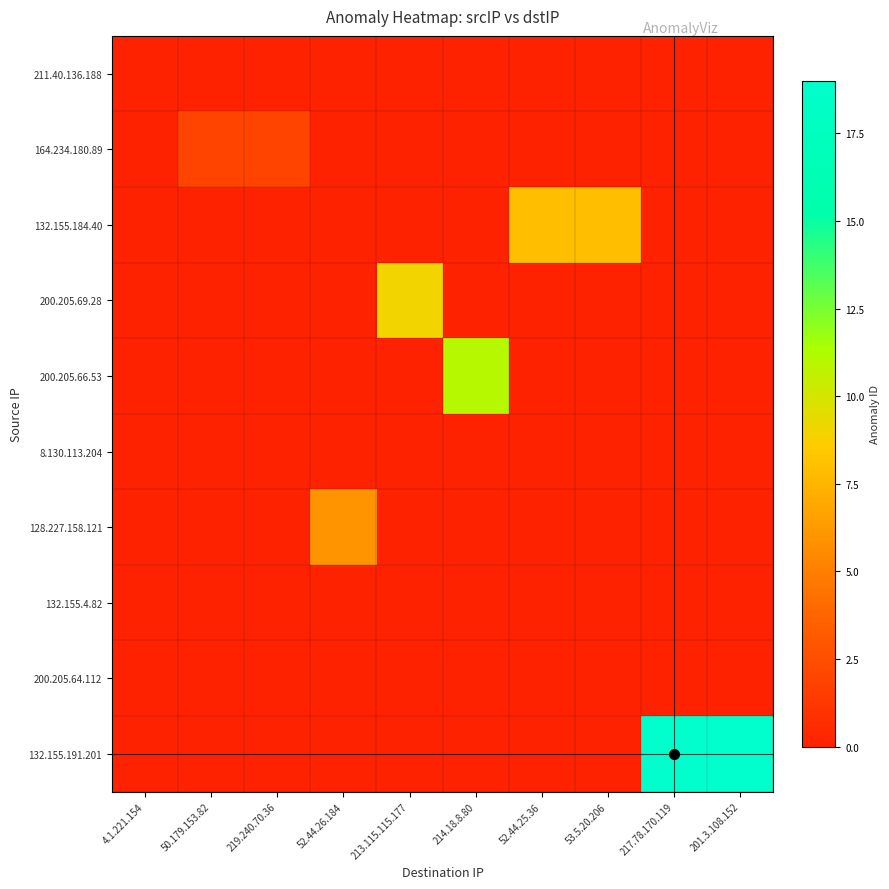

Which label corresponds to the smallest value in the chart?

4.1.221.154